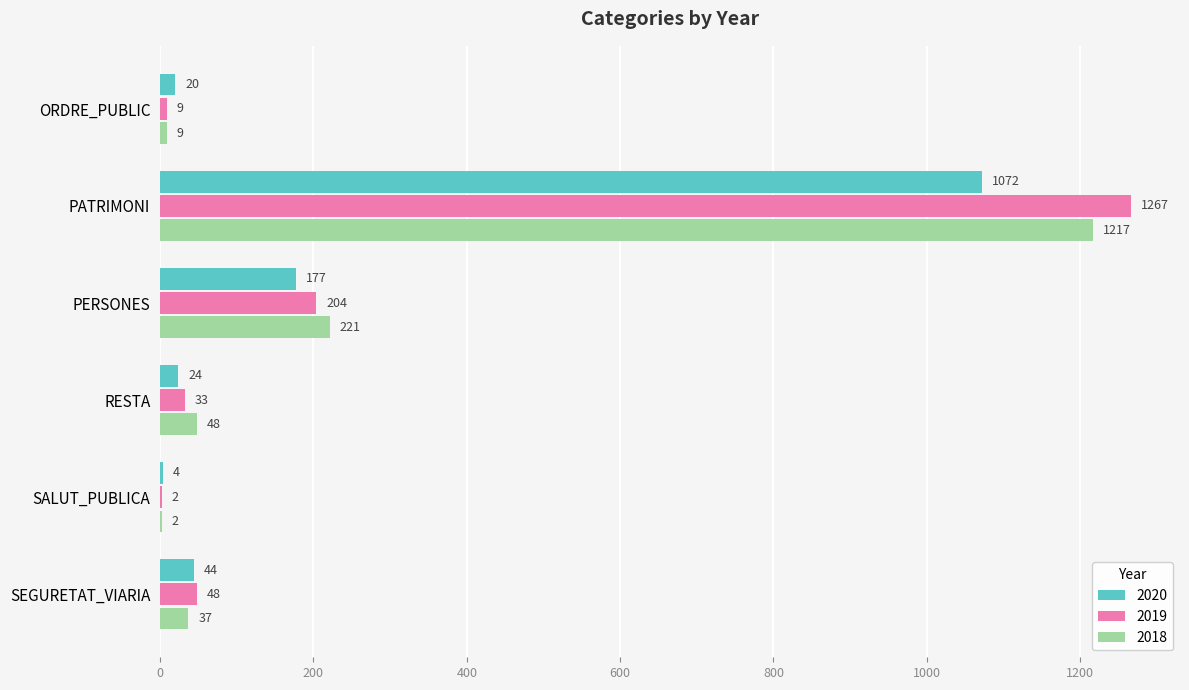

The value of 2018 at PERSONES is 74. True or false?

False